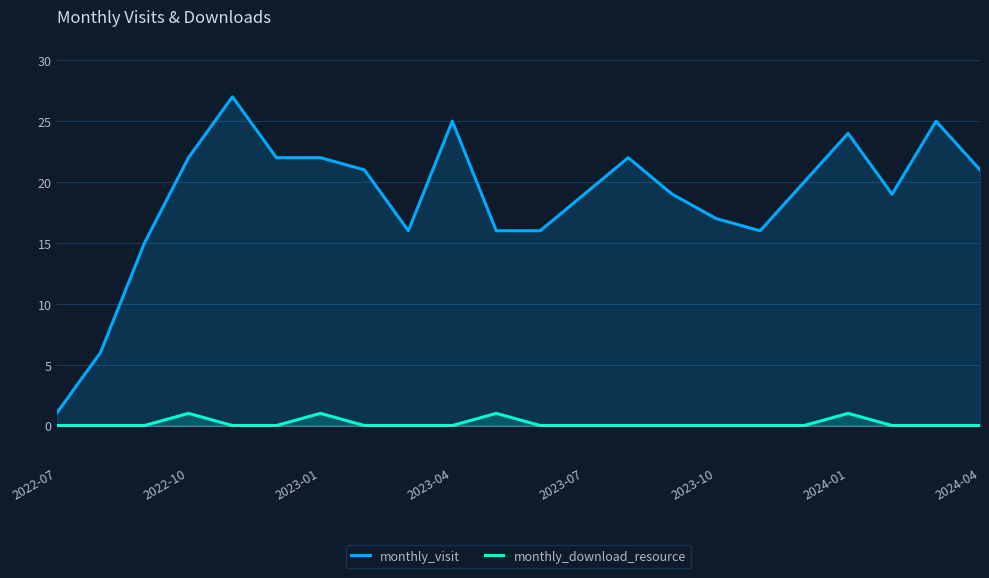

The value of monthly_visit at 2024-04 is 31. True or false?

False